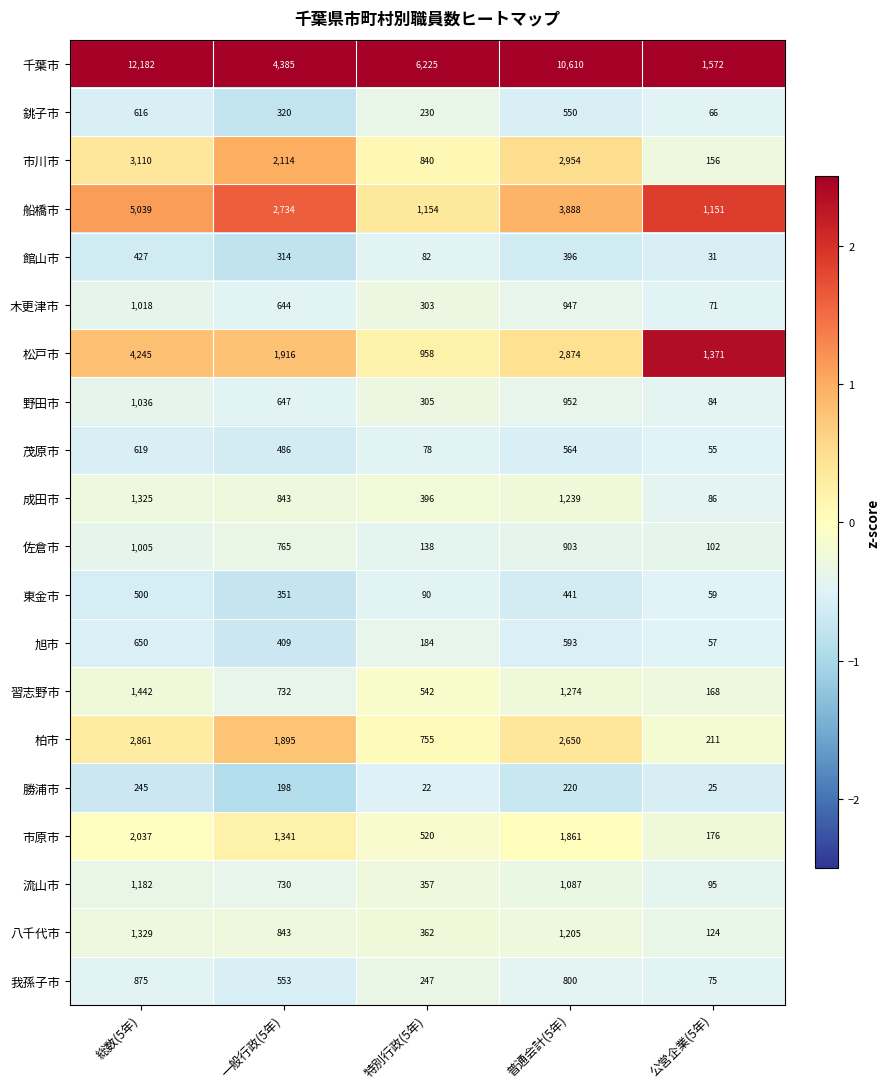

How many categories are shown in the chart?

5